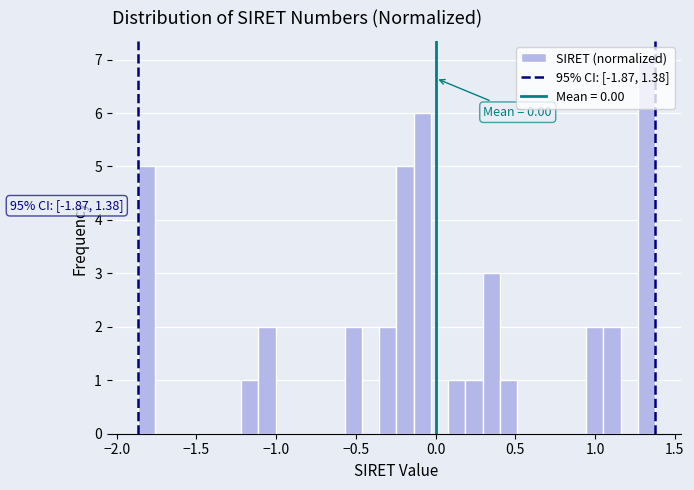

Around what value on the x-axis is the tallest bar? Give the approximate position of its centre, as read against the axis.

1.30